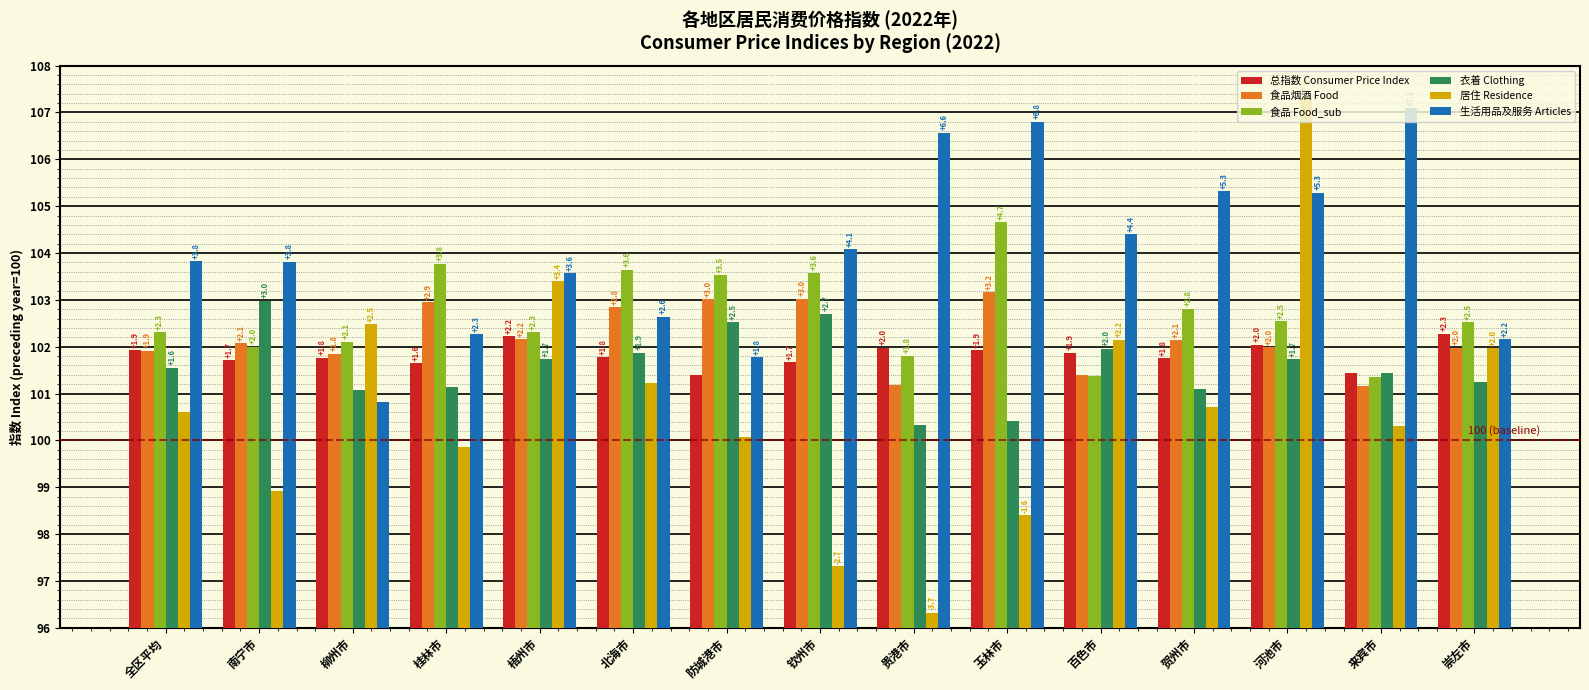

Which series has the largest total across all categories?

生活用品及服务 Articles